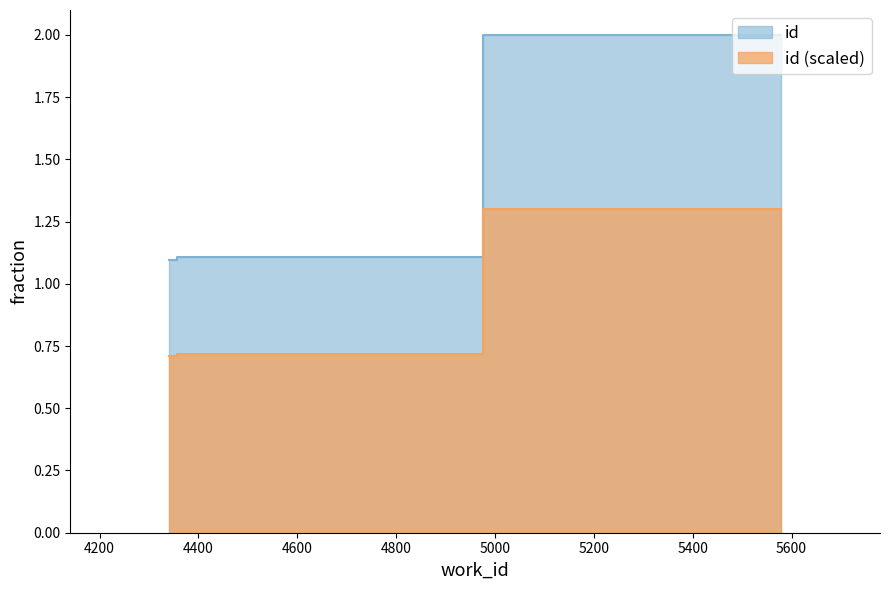

Count the values in the range 0 to 1.

2